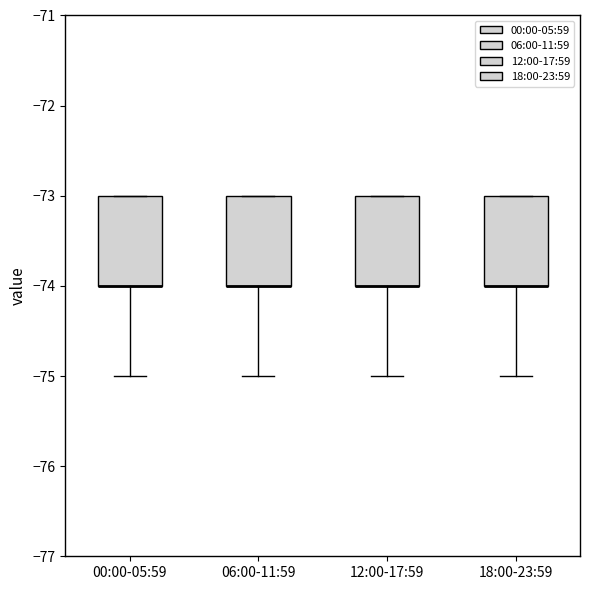

Where does the lower whisker of the box for 12:00-17:59 end on the y-axis? The values are not printed on the chart, so give them approximately, as read against the axis.

-75